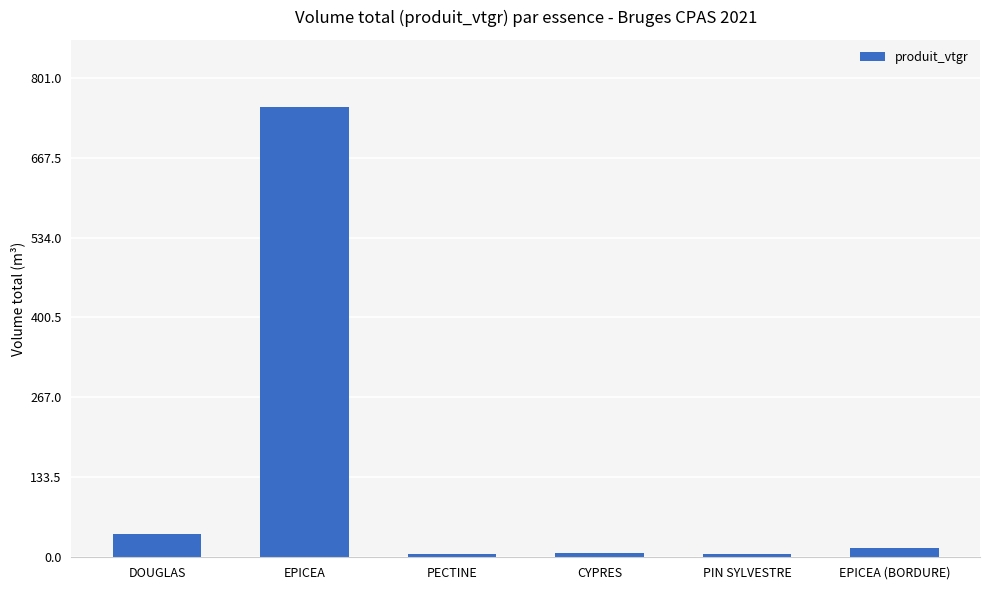

What is the smallest value displayed?

5.4